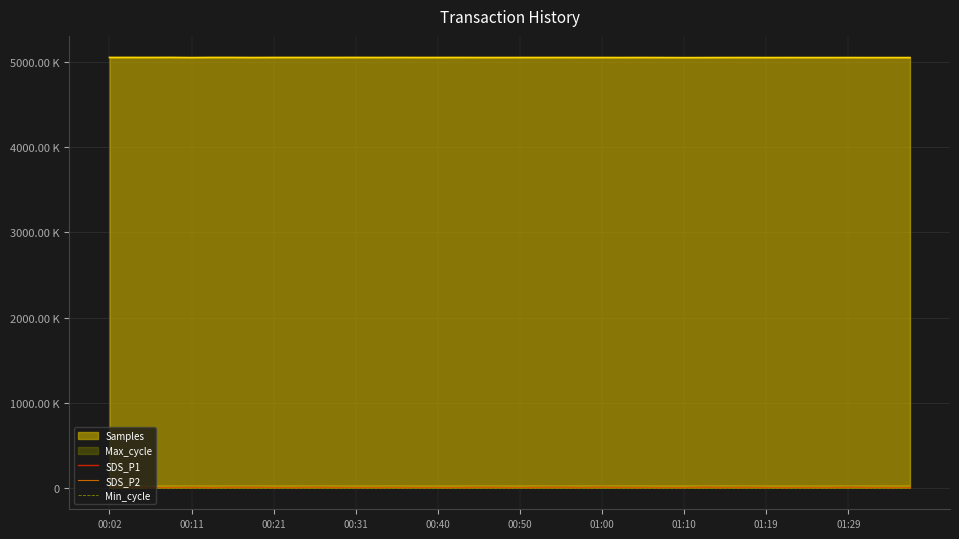

True or false: SDS_P2 has a value of 0.3 at 26.

False